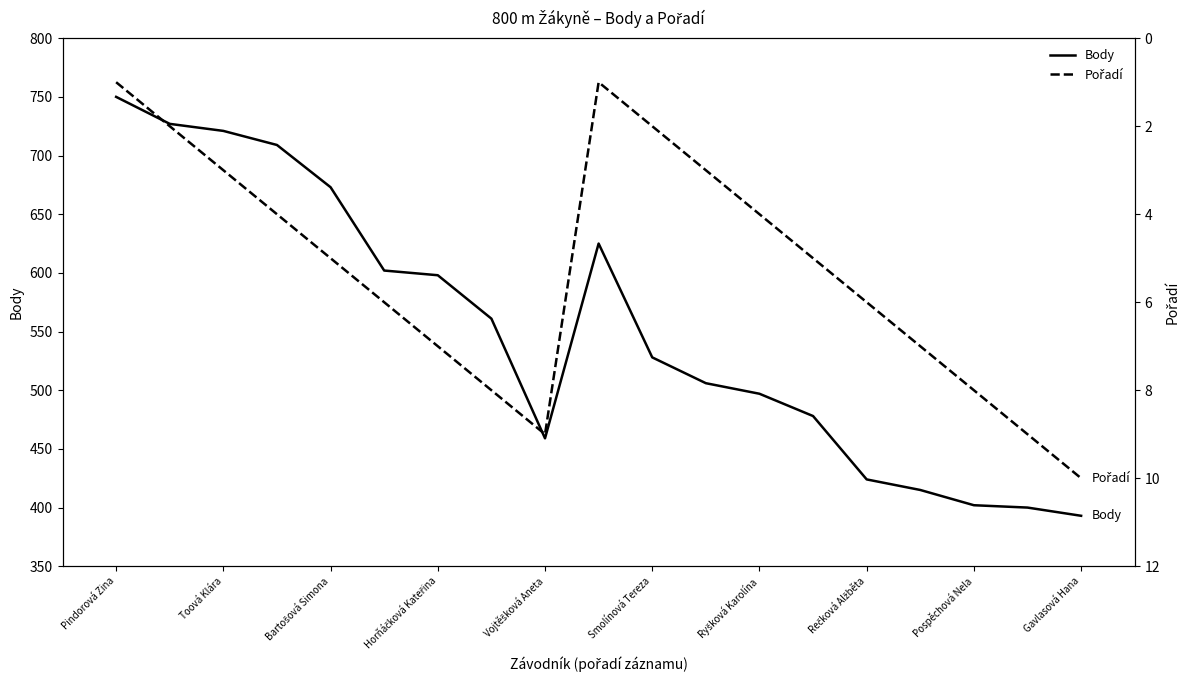

True or false: Body and Pořadí intersect in this chart.

False